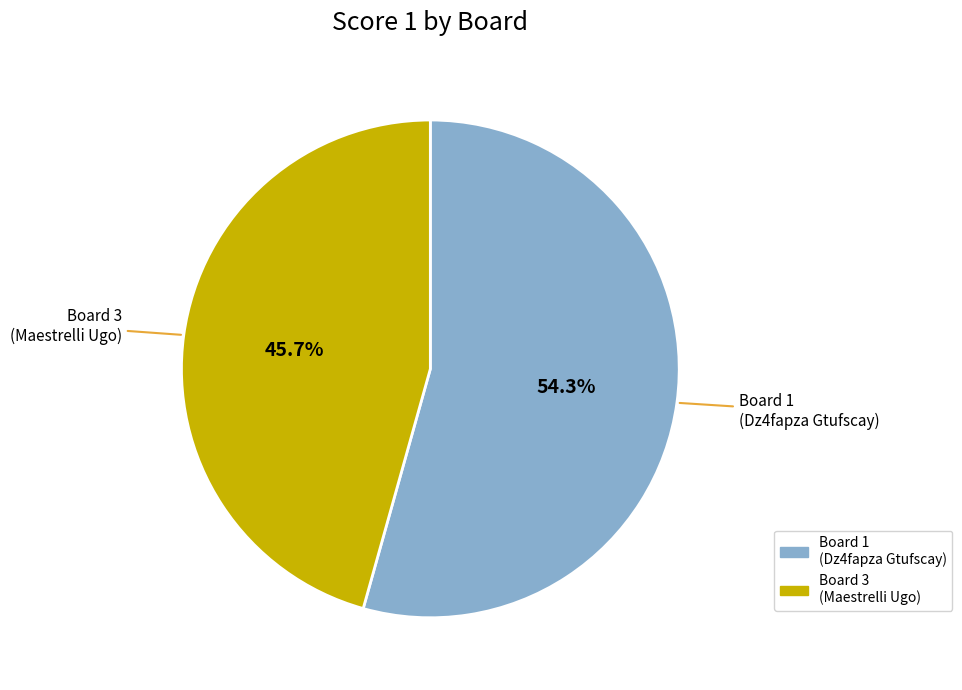

Is there a majority slice in this chart?

Yes